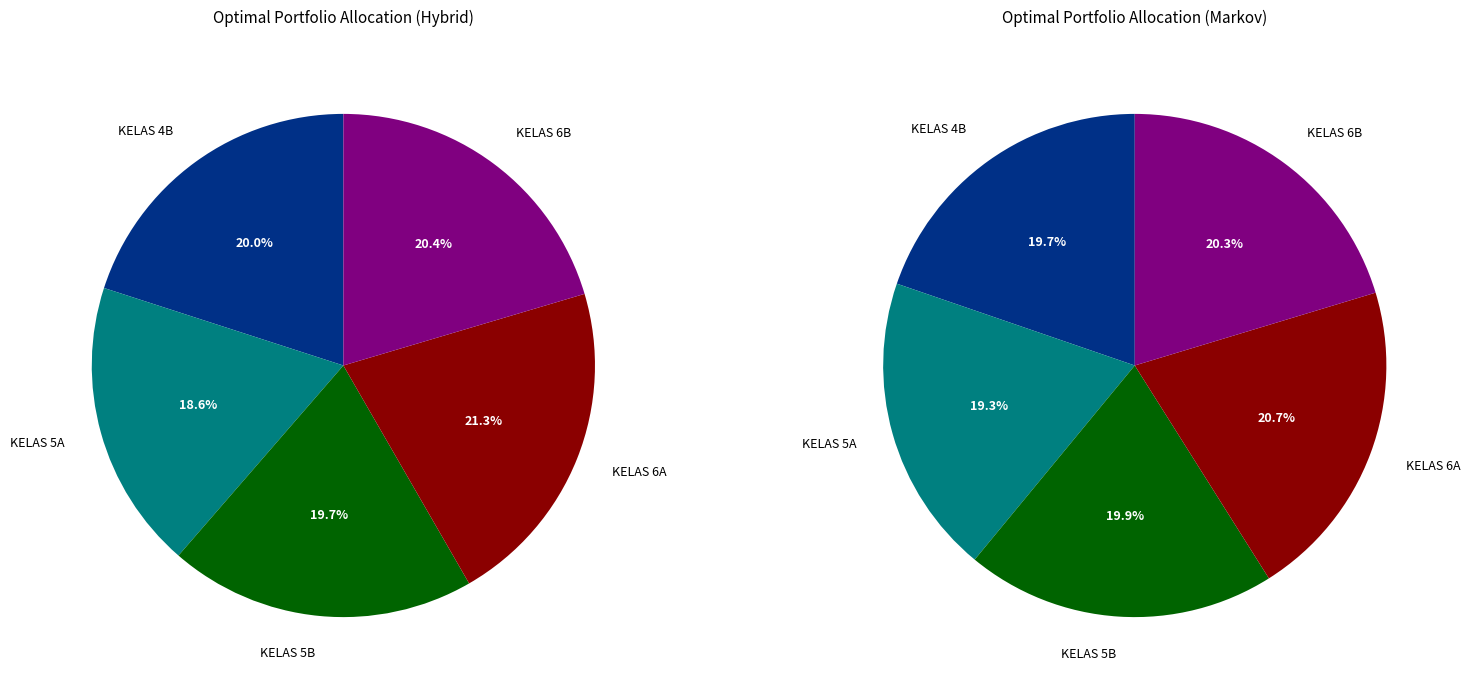

True or false: KELAS 6B accounts for 20% of the total.

True